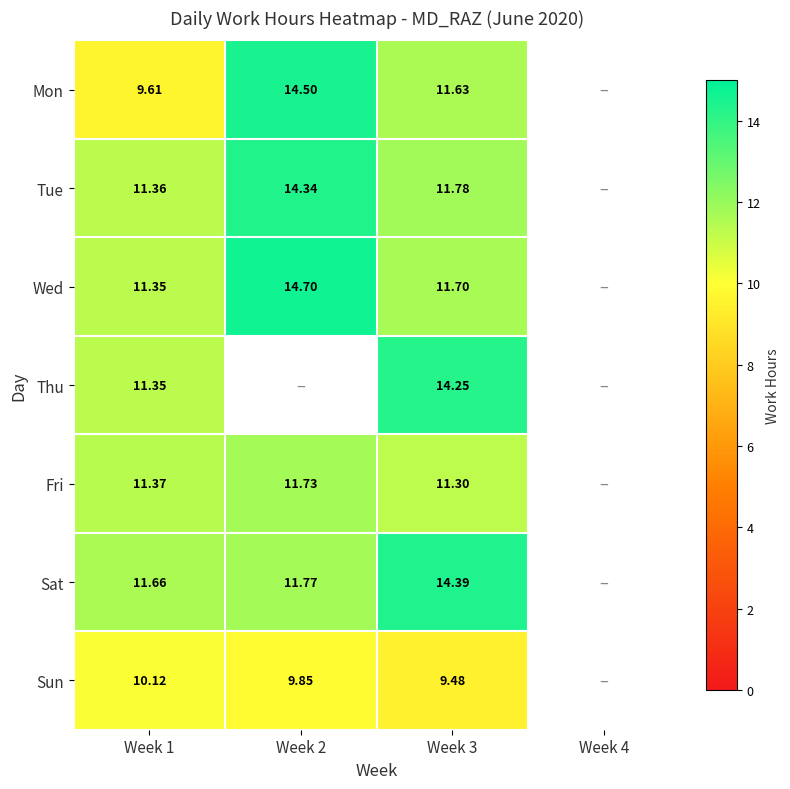

Between Week 1 and Week 3, which series saw the biggest shift?

Thu